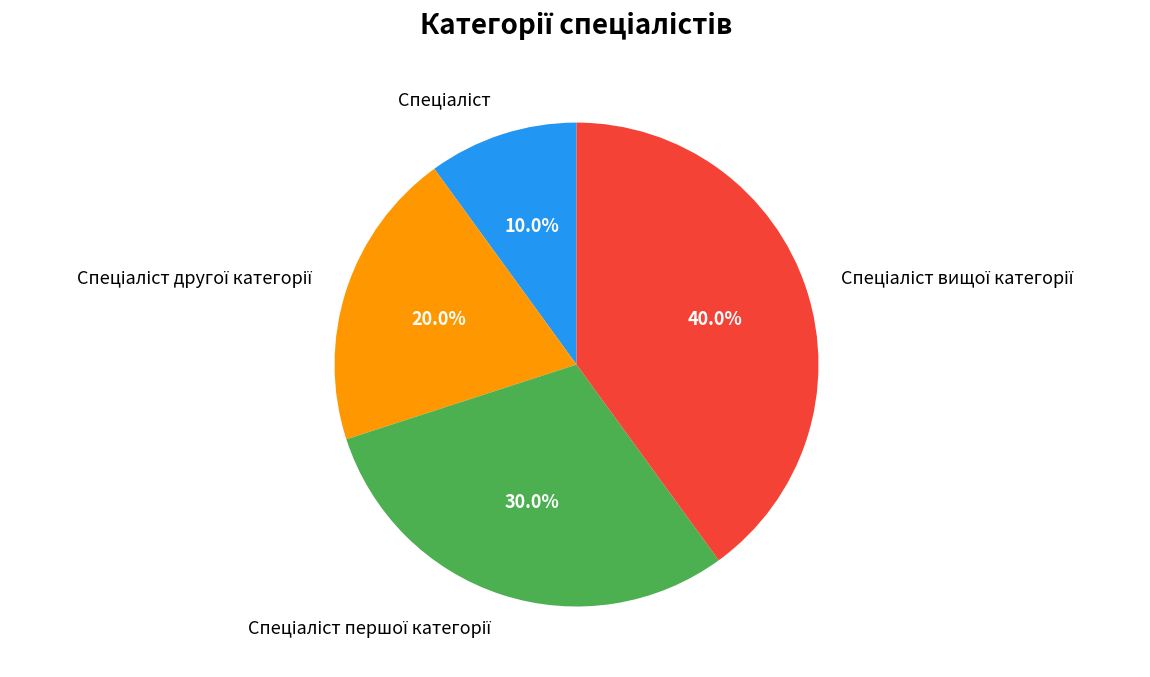

Does any single category account for the majority?

No